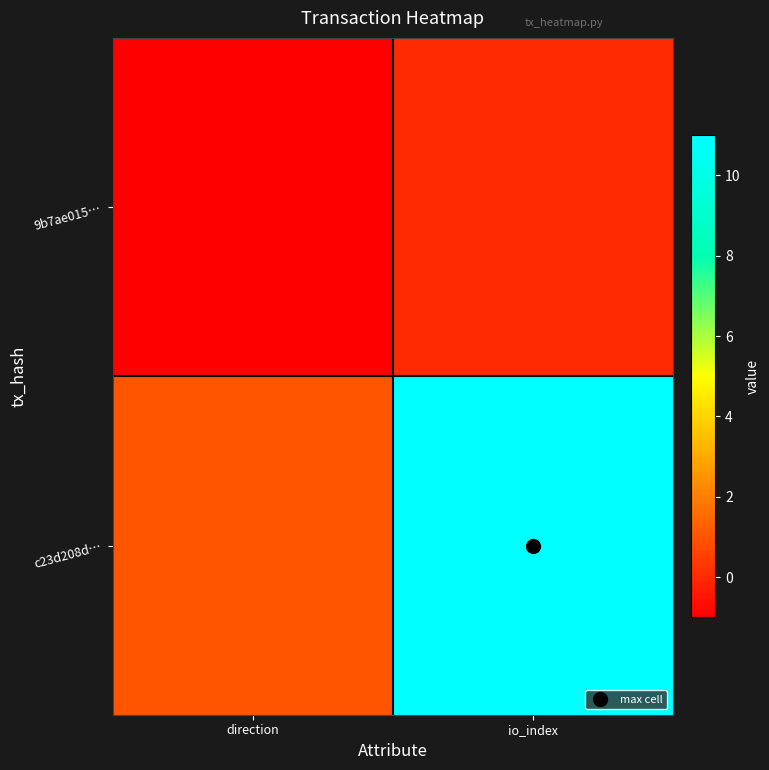

Which series changed the most between direction and io_index?

c23d208d…